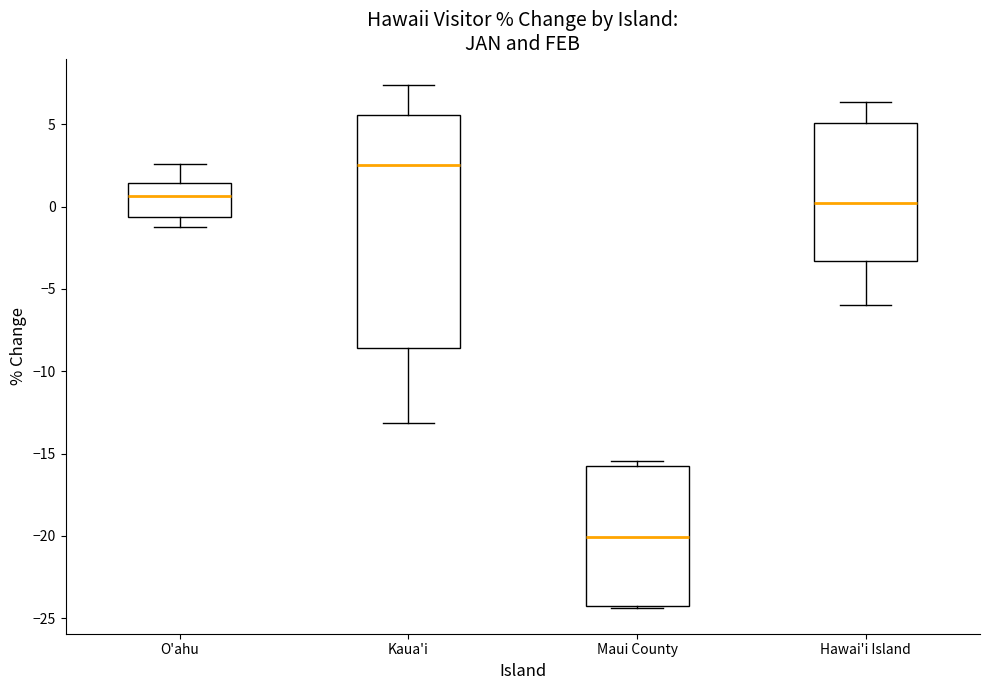

Comparing the boxes themselves (not the whiskers), which one is the tallest?

Kaua'i